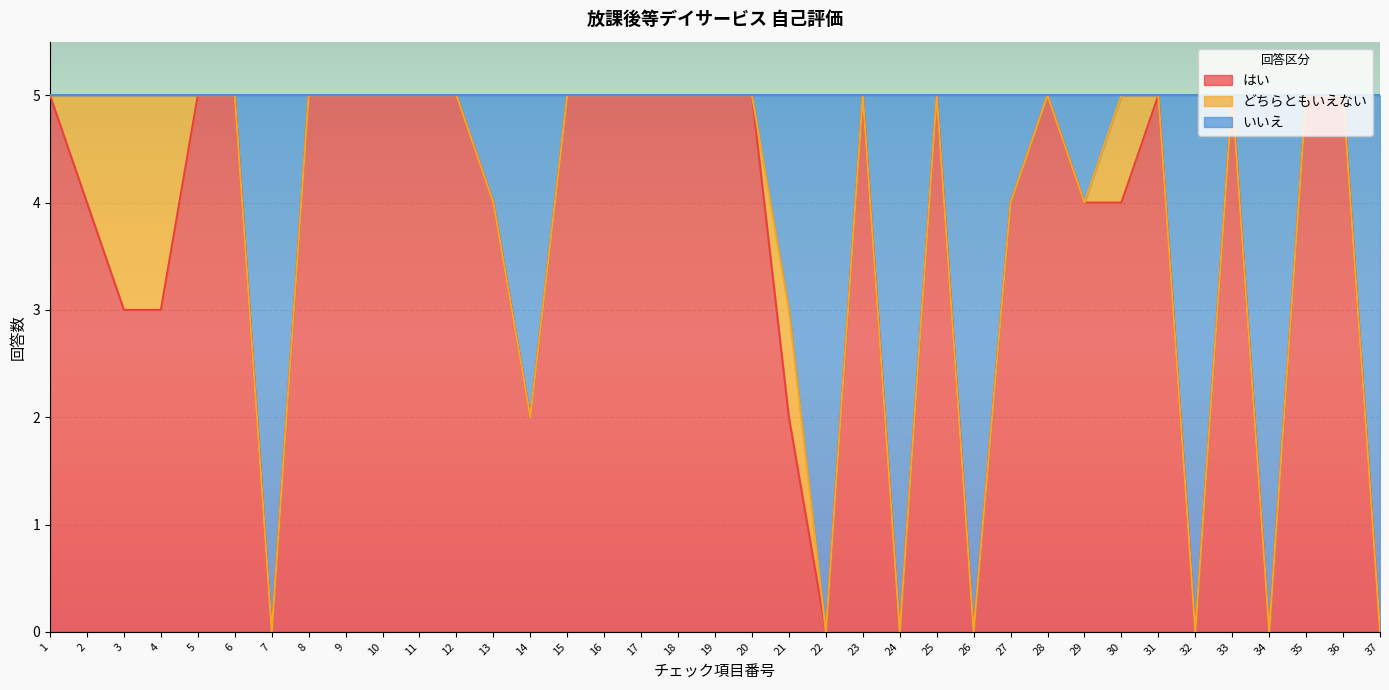

Between 12 and 17, which series saw the biggest shift?

はい